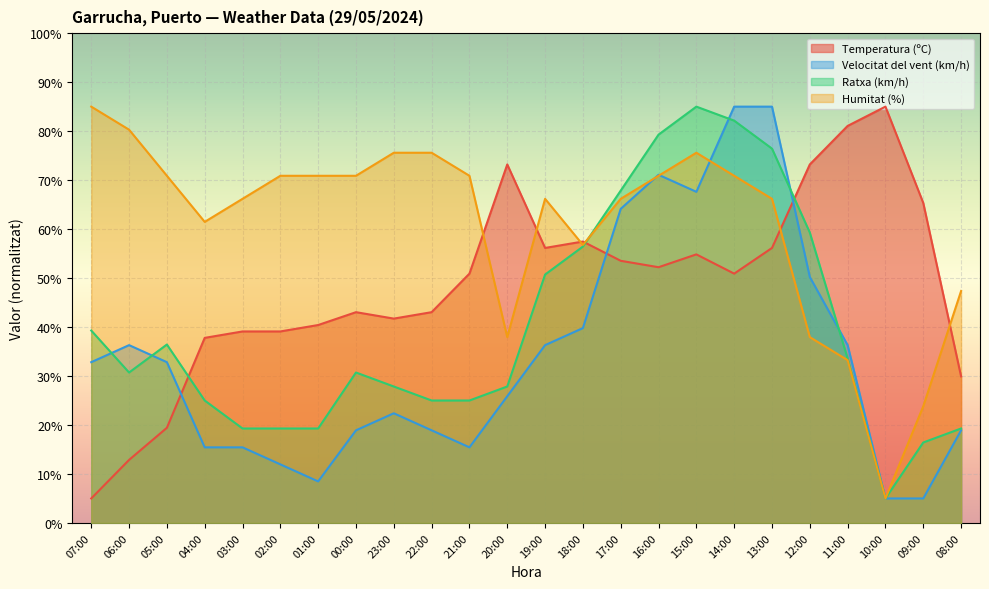

What is the difference between the maximum and minimum values in the Temperatura (ºC) series?

80.0